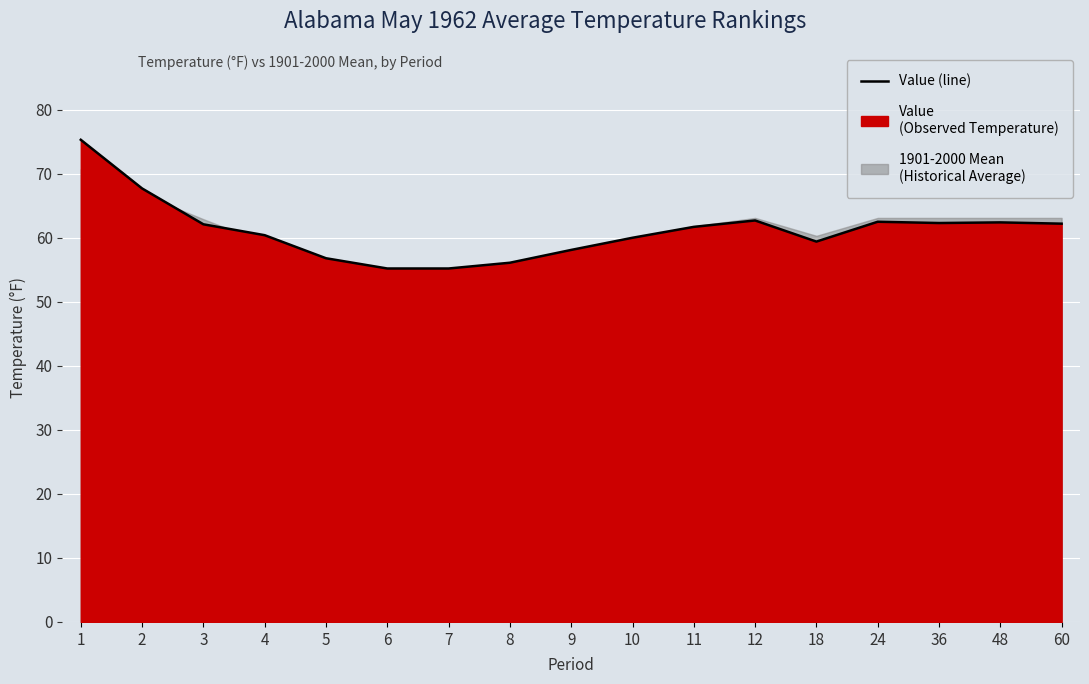

What is the smallest value displayed?

55.2